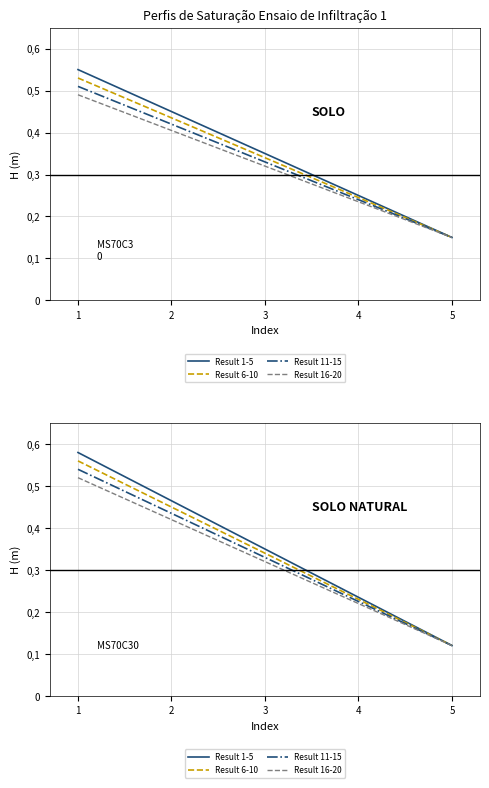

Which series has the largest range (max minus min)?

Result 1-5